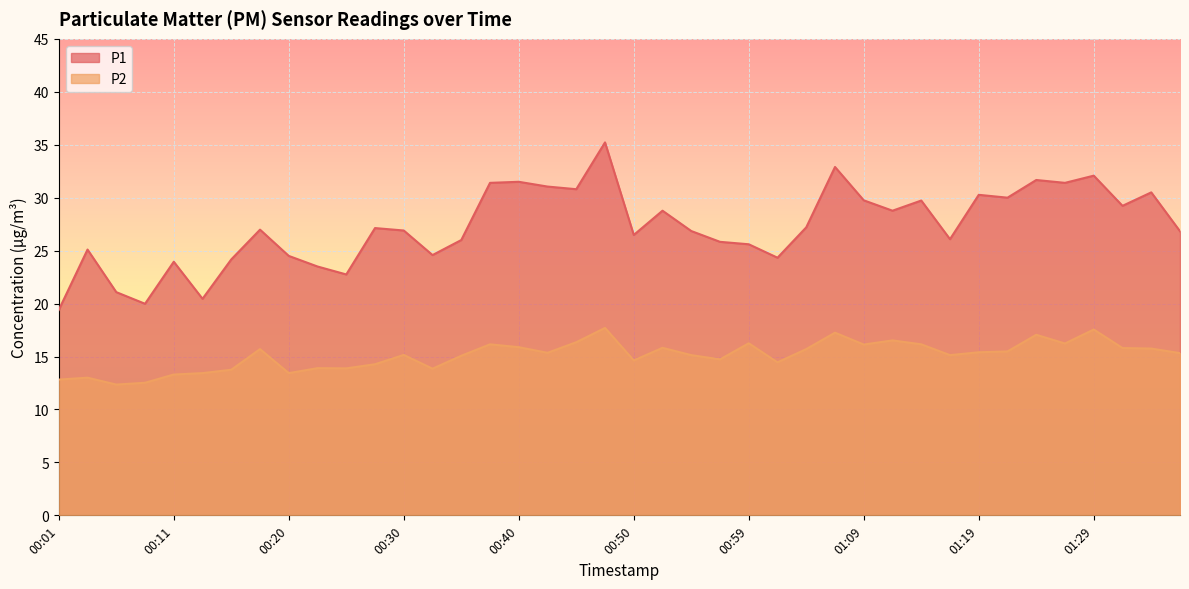

At which label does P1 reach its peak?

00:47